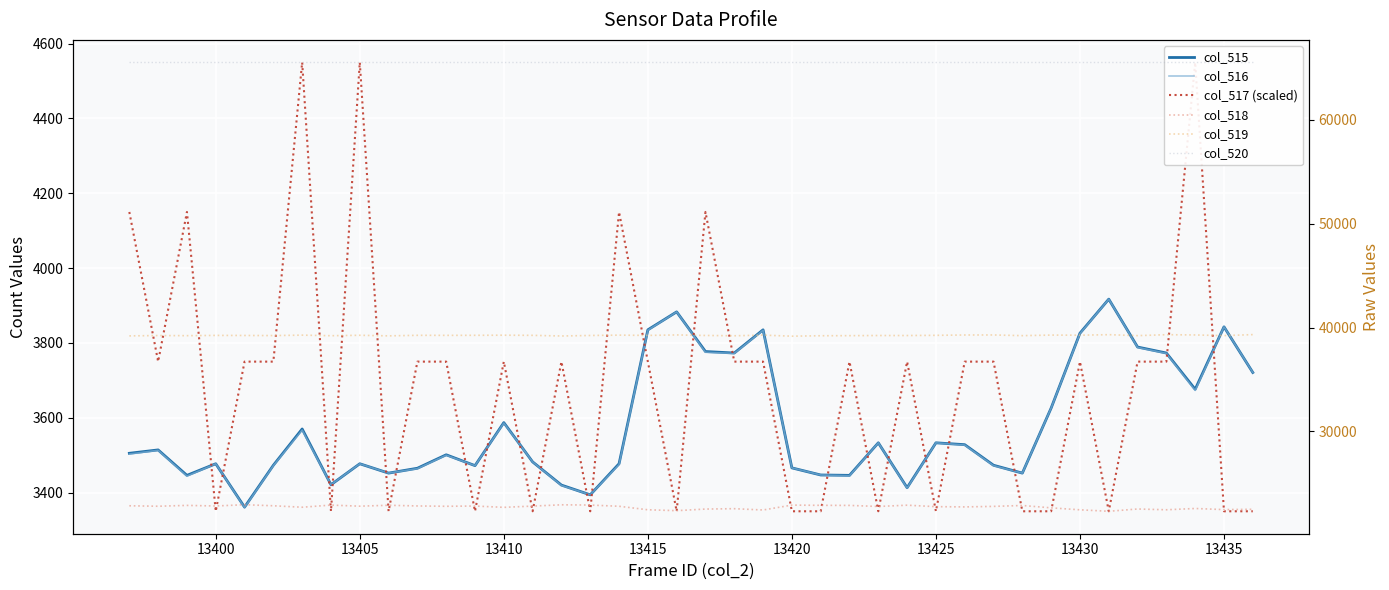

Is it true that col_516 equals 3843 at 13435?

True